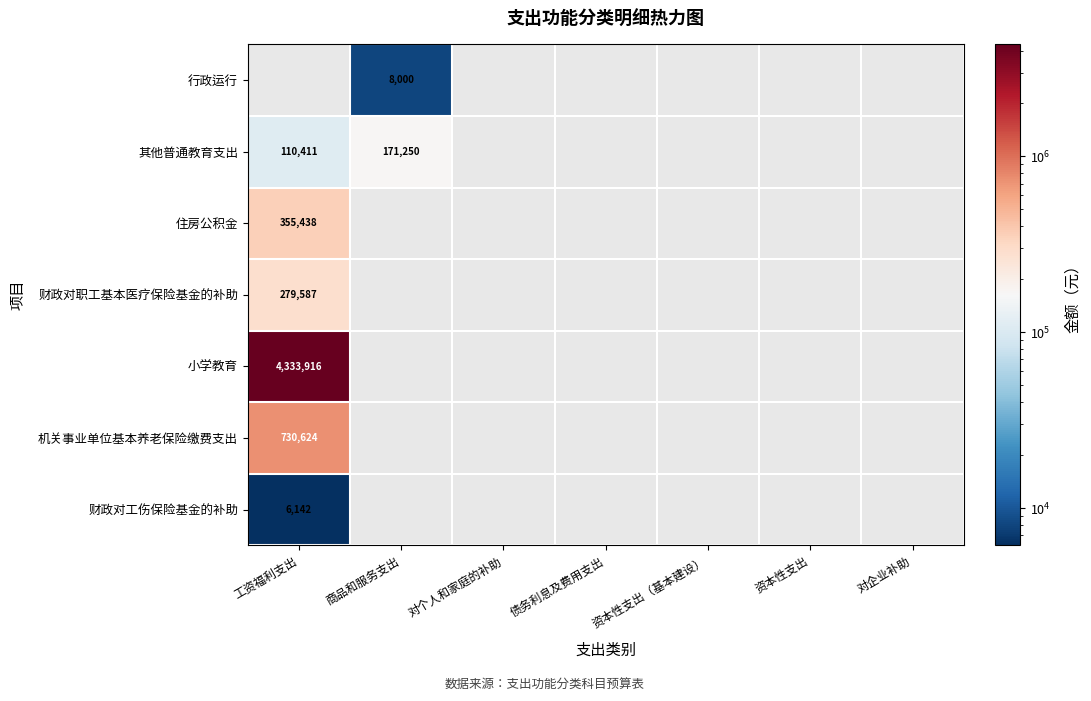

How many categories are shown in the chart?

7